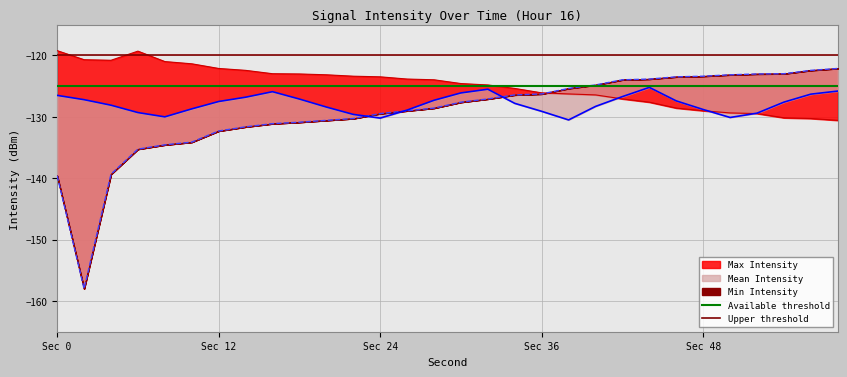

Which has a higher value, Sec 0 or Sec 12?

Sec 0